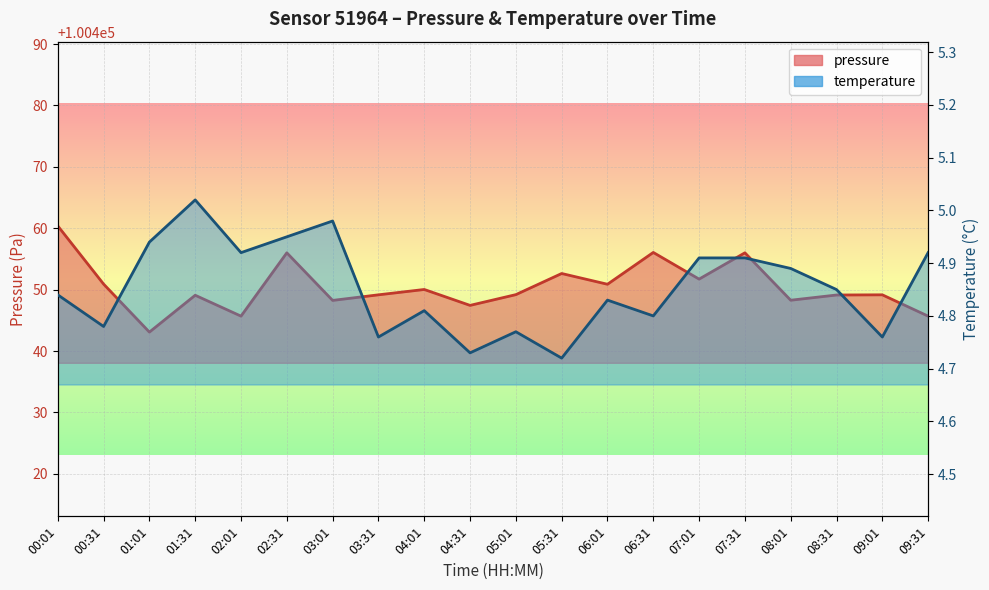

What is the label of the 5th point from the right?

07:31